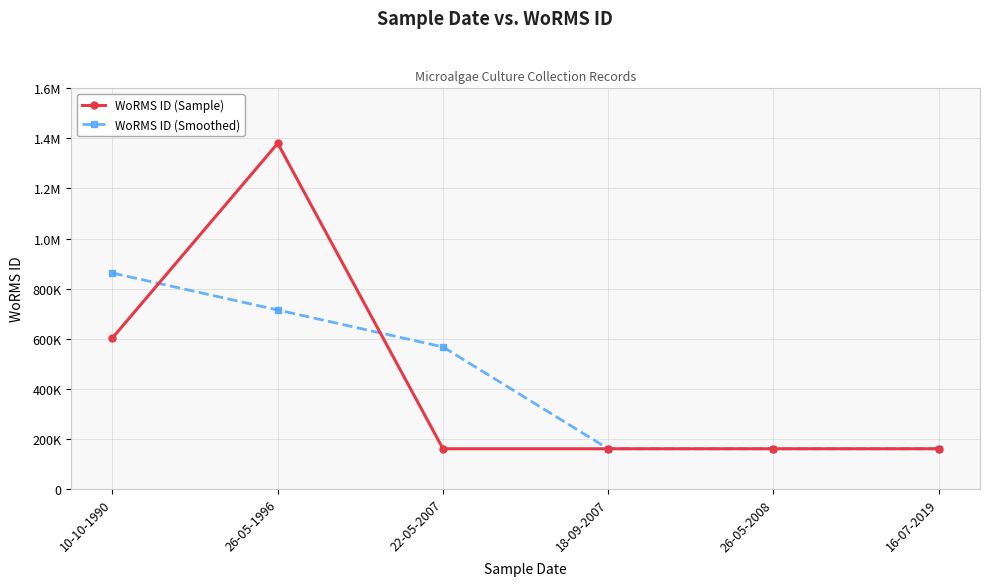

The value of WoRMS ID (Sample) at 10-10-1990 is 980063.0. True or false?

False